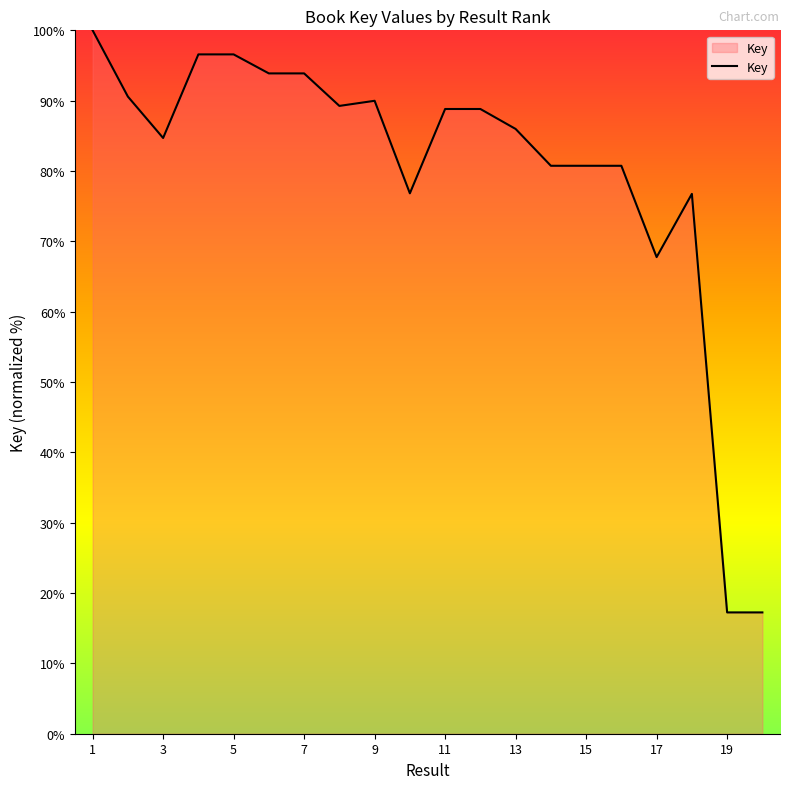

What is the difference between the maximum and minimum values?

82.8